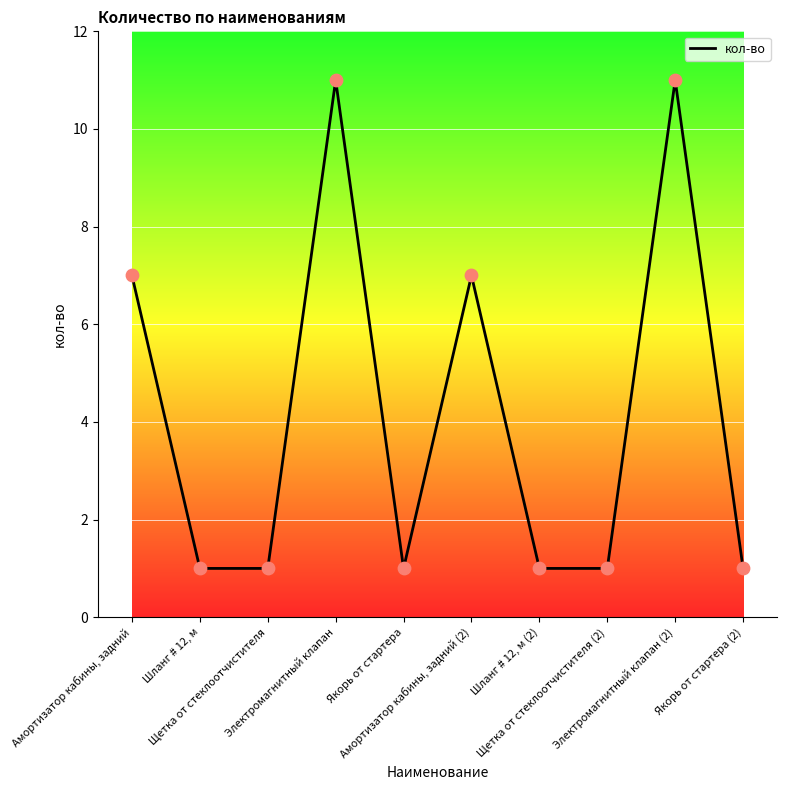

What is the greatest value displayed?

11